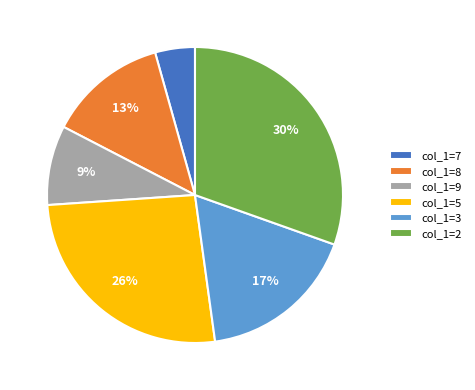

Is there any slice that represents more than half of the pie?

No